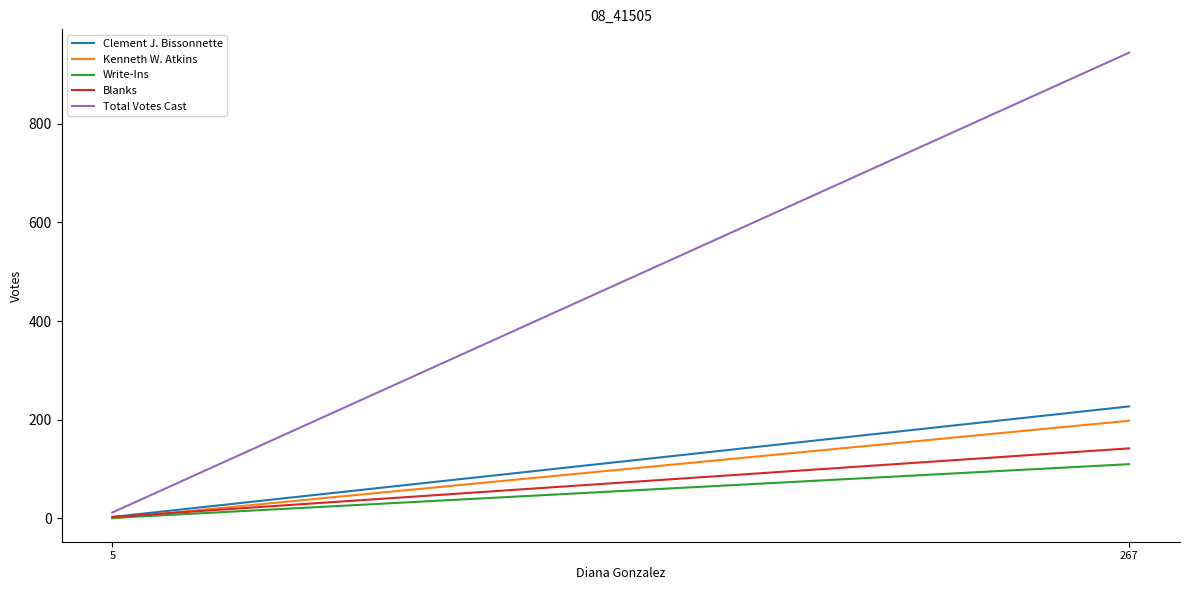

What is the difference between the highest and lowest values at 267?

834